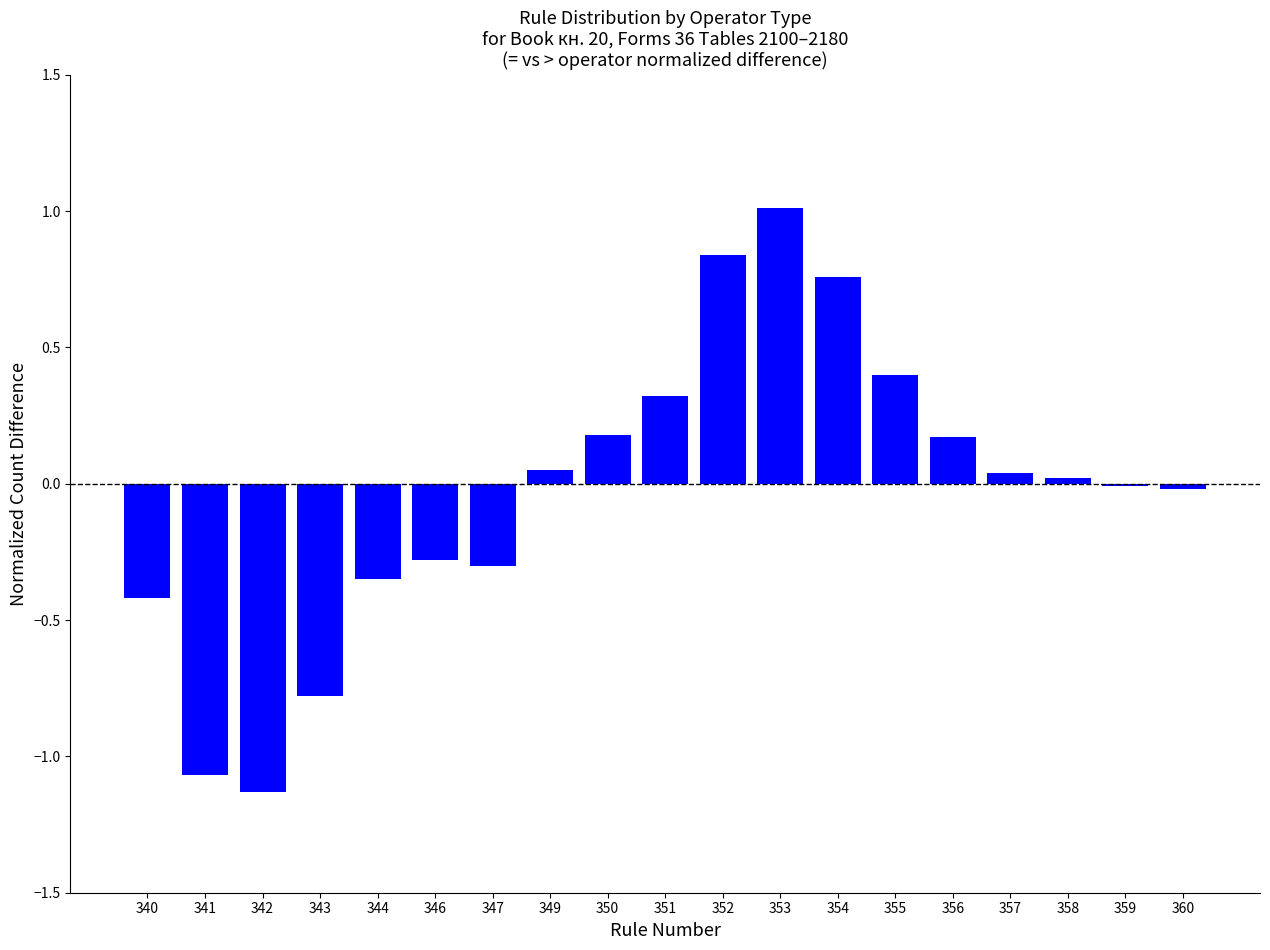

What is the value of the 1st bar from the left?

-0.4